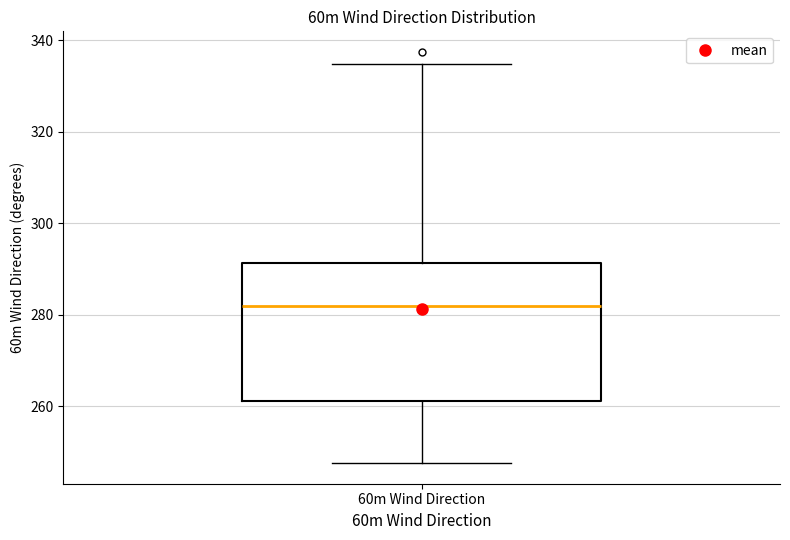

Transcribe this box plot: give where the median line is, the range the box spans, and where the two whiskers end, as read against the y-axis. The values are not printed on the chart, so give them approximately, as read against the axis.

median 282, box 262 to 292, whiskers 248 to 334